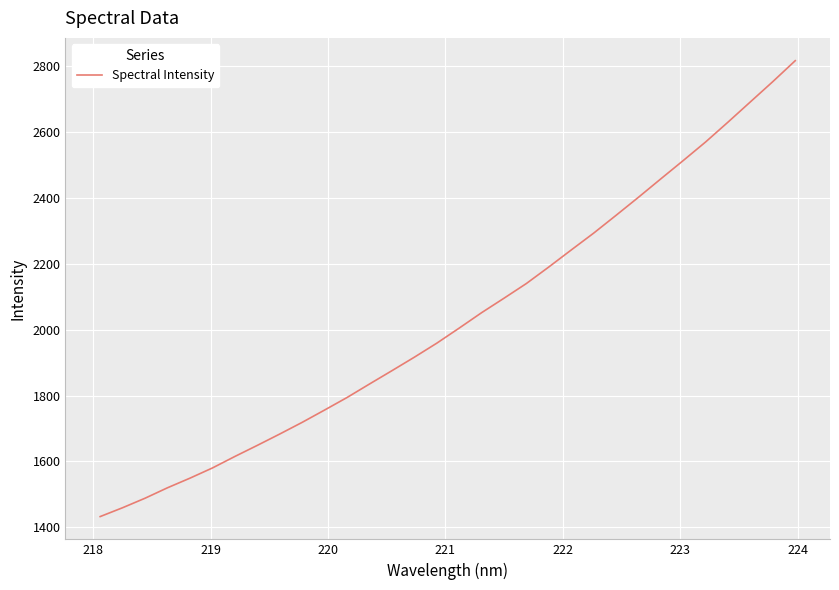

What is the minimum value shown in the chart?

1432.6